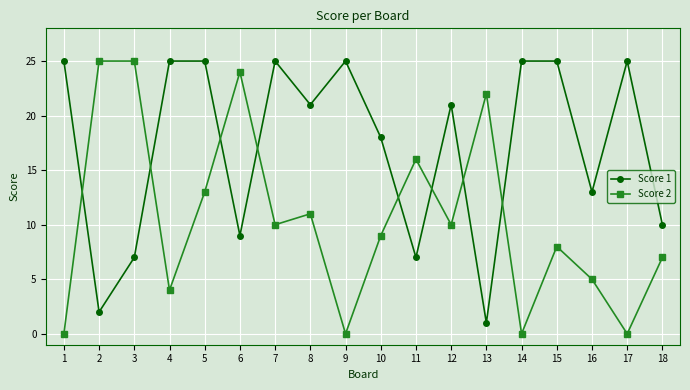

What is the sum of the Score 1 values at 1 and 6?

34